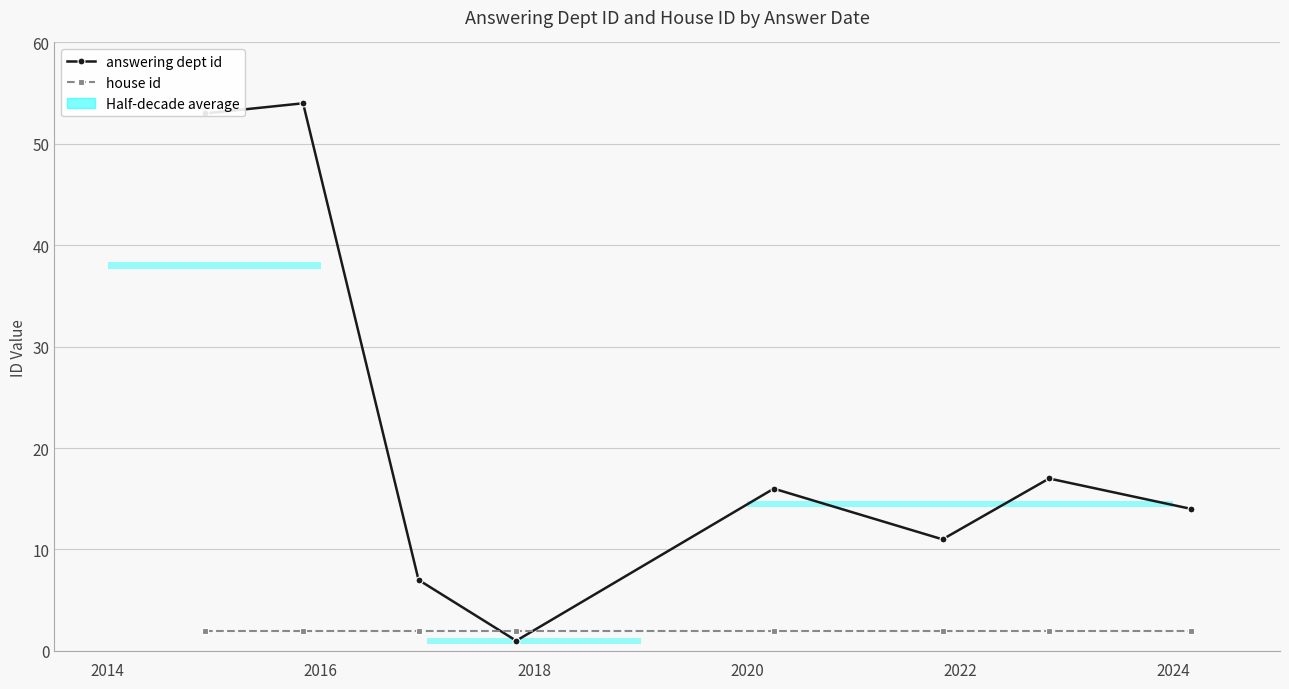

Rank the series by their average value, from lowest to highest.

house id, answering dept id